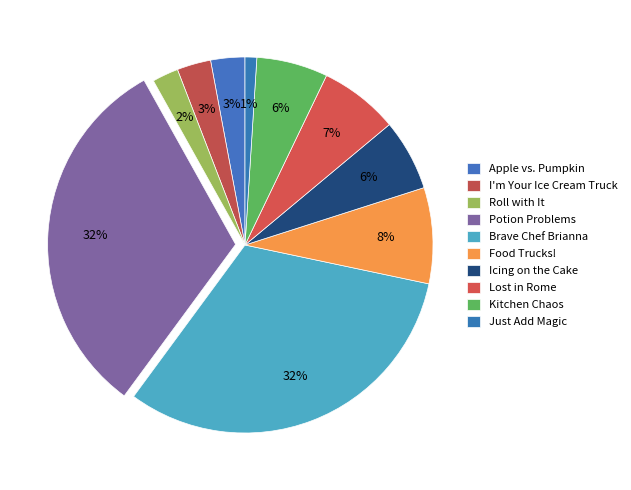

Count the number of slices in the pie.

10